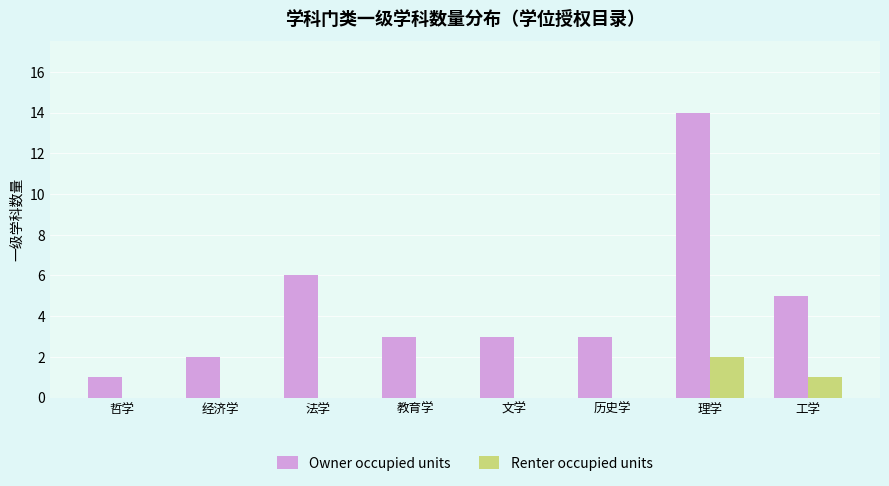

Which label corresponds to the largest value in the chart?

理学